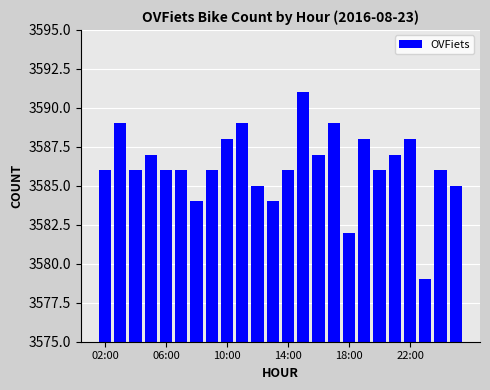

Are the bars horizontal?

No